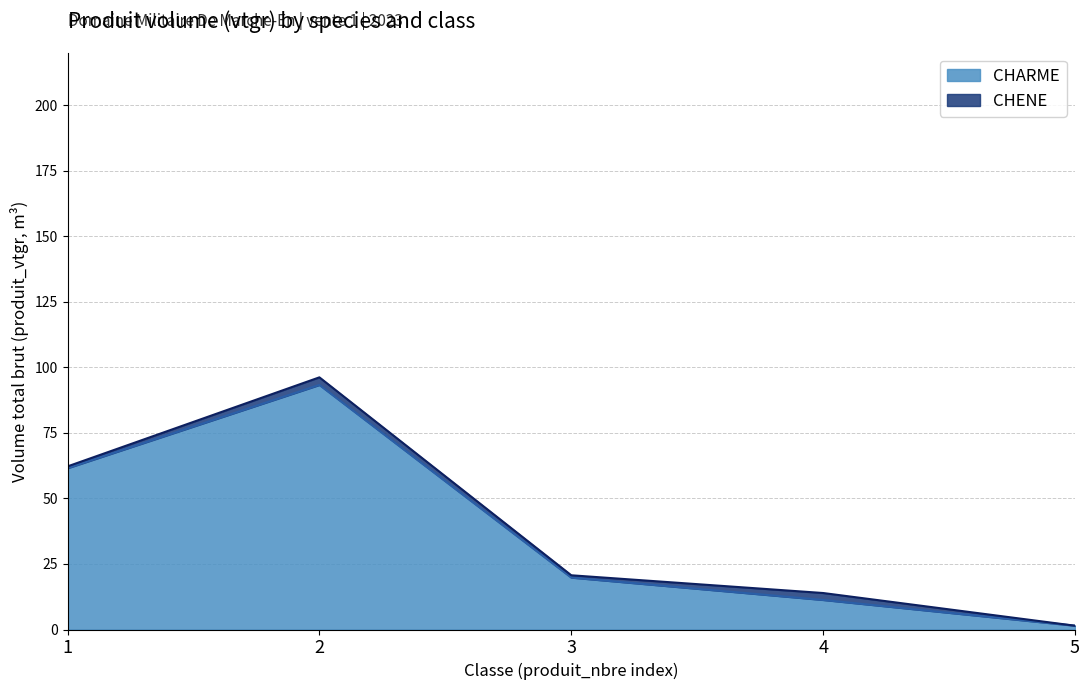

What is the approximate value at 3?

19.8